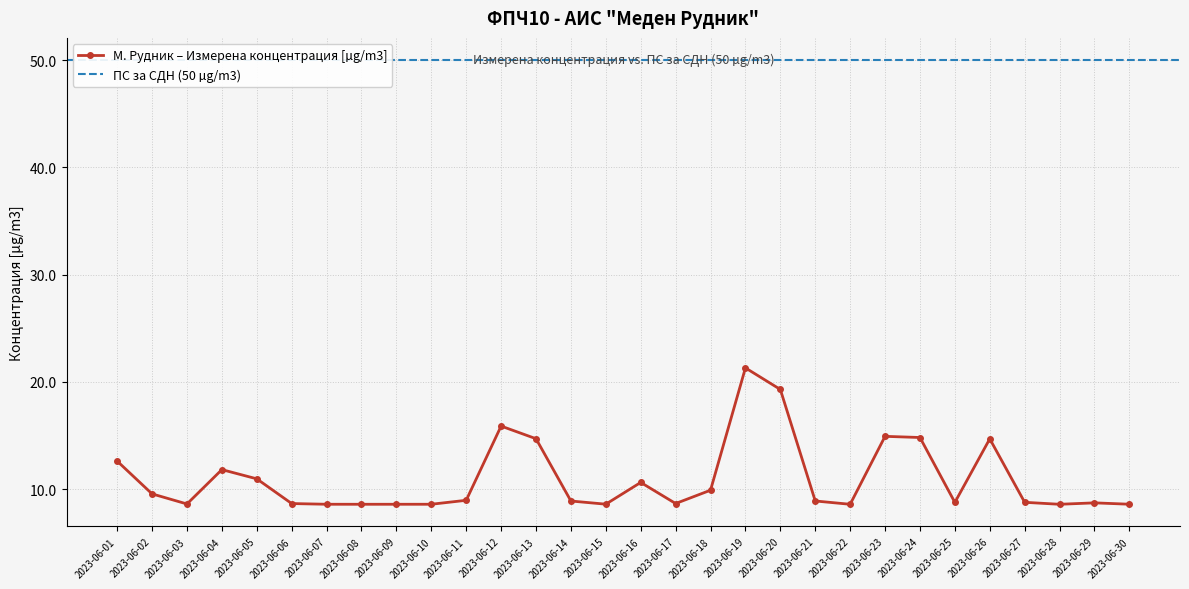

The value of М. Рудник – Измерена концентрация [µg/m3] at 2023-06-21 is 8.9. True or false?

True